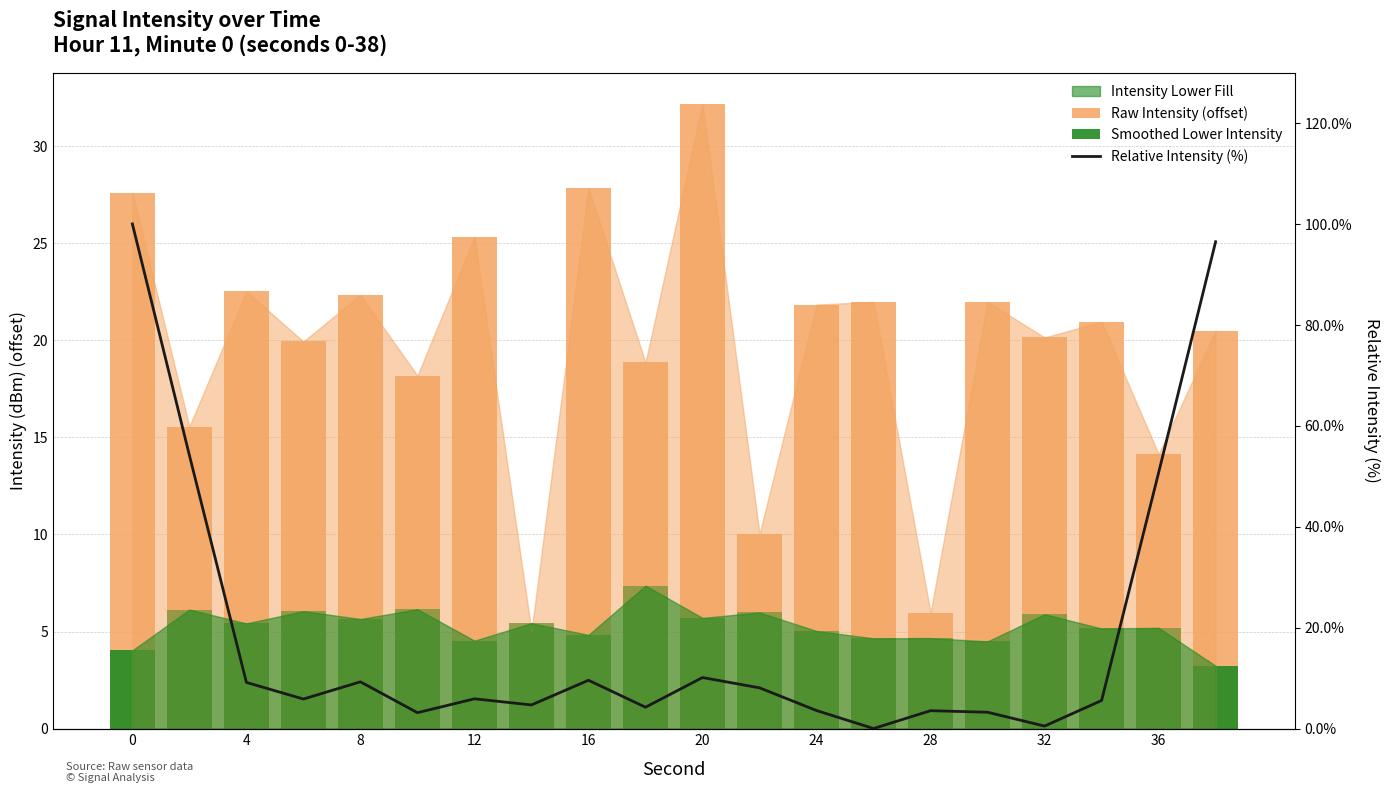

What is the difference between the maximum and minimum values in the Raw Intensity (offset) series?

27.2